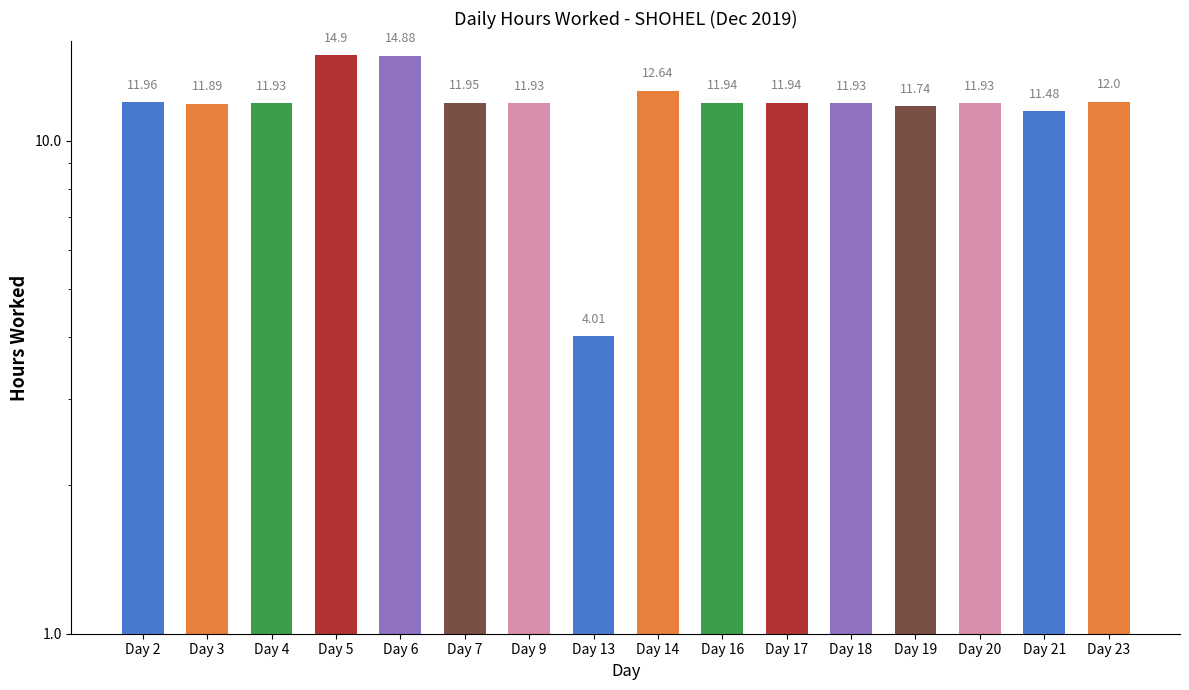

Reading left to right, transcribe all the data shown in this chart.

12.0	11.9	11.9	14.9	14.9	11.9	11.9	4.0	12.6	11.9	11.9	11.9	11.7	11.9	11.5	12.0